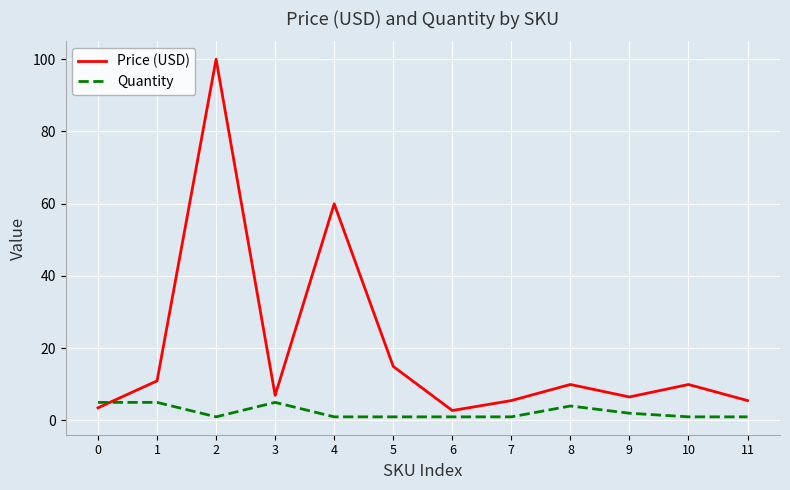

The value of Price (USD) at 3 is 10.6. True or false?

False